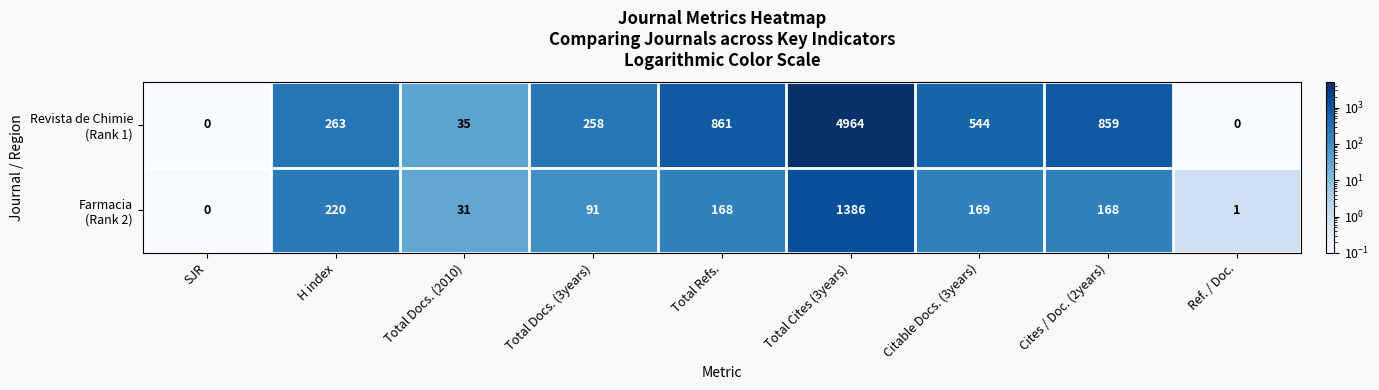

What is the total value across all series at Citable Docs. (3years)?

713